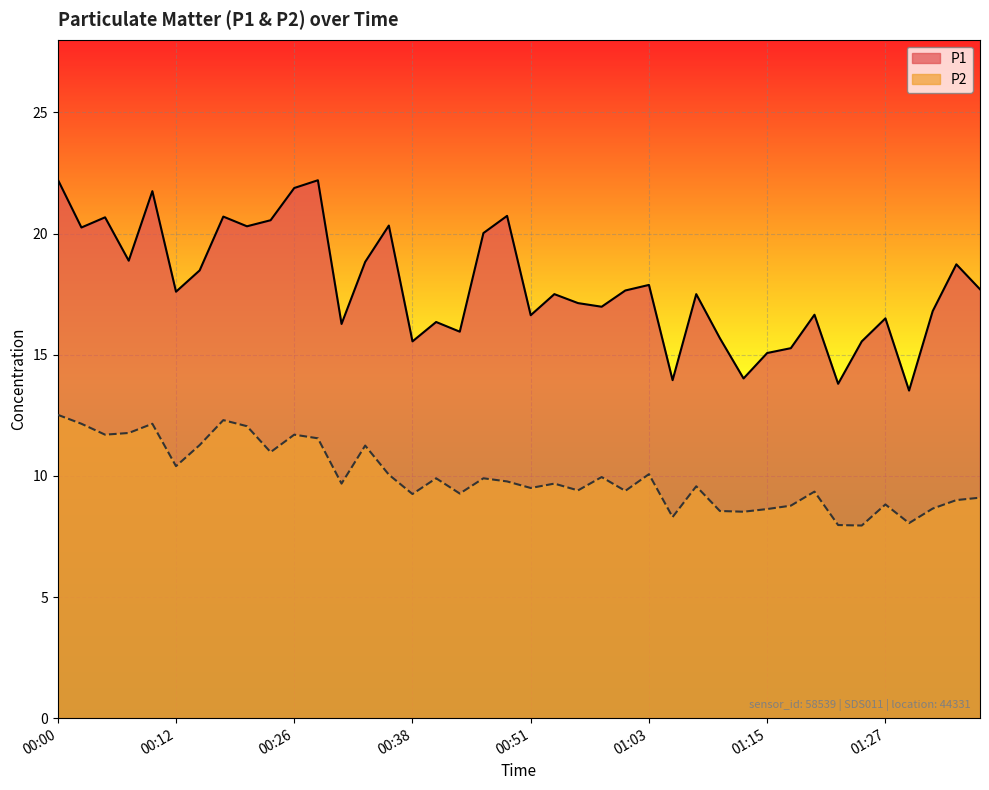

At which label does P2 first exceed 9?

00:00